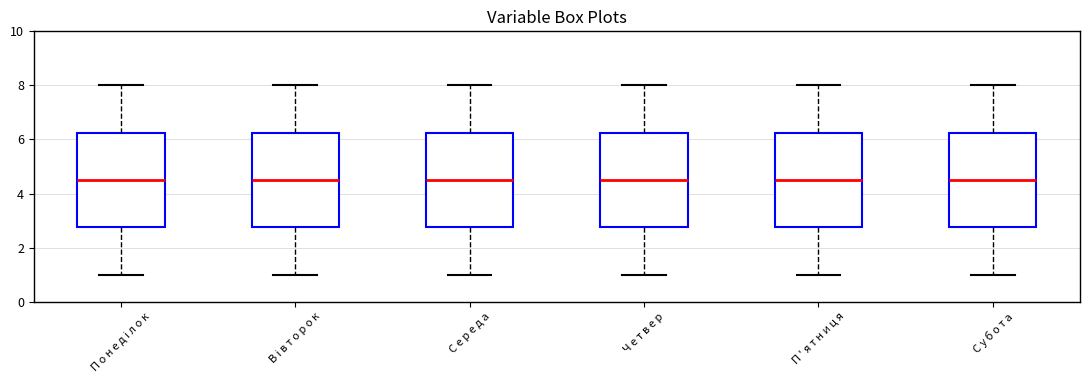

Reading left to right, read every box against the y-axis: the position of its median line, the range the box covers, and the ends of its whiskers. The values are not printed on the chart, so give them approximately, as read against the axis.

П о н е д і л о к: median 4.6, box 2.8 to 6.2, whiskers 1.0 to 8.0
В і в т о р о к: median 4.6, box 2.8 to 6.2, whiskers 1.0 to 8.0
С е р е д а: median 4.6, box 2.8 to 6.2, whiskers 1.0 to 8.0
Ч е т в е р: median 4.6, box 2.8 to 6.2, whiskers 1.0 to 8.0
П ' я т н и ц я: median 4.6, box 2.8 to 6.2, whiskers 1.0 to 8.0
С у б о т а: median 4.6, box 2.8 to 6.2, whiskers 1.0 to 8.0